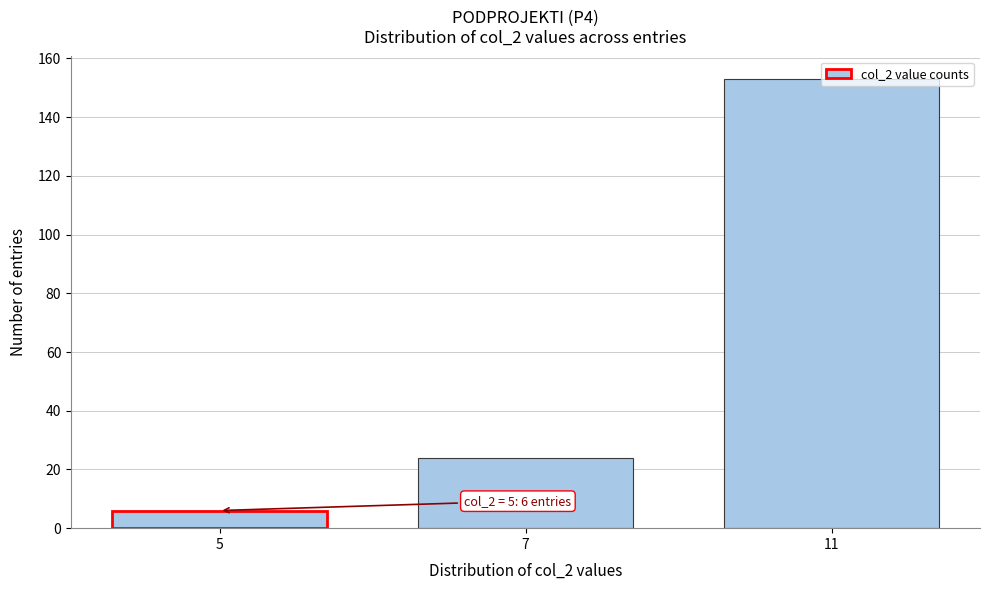

What is the maximum value shown in the chart?

153